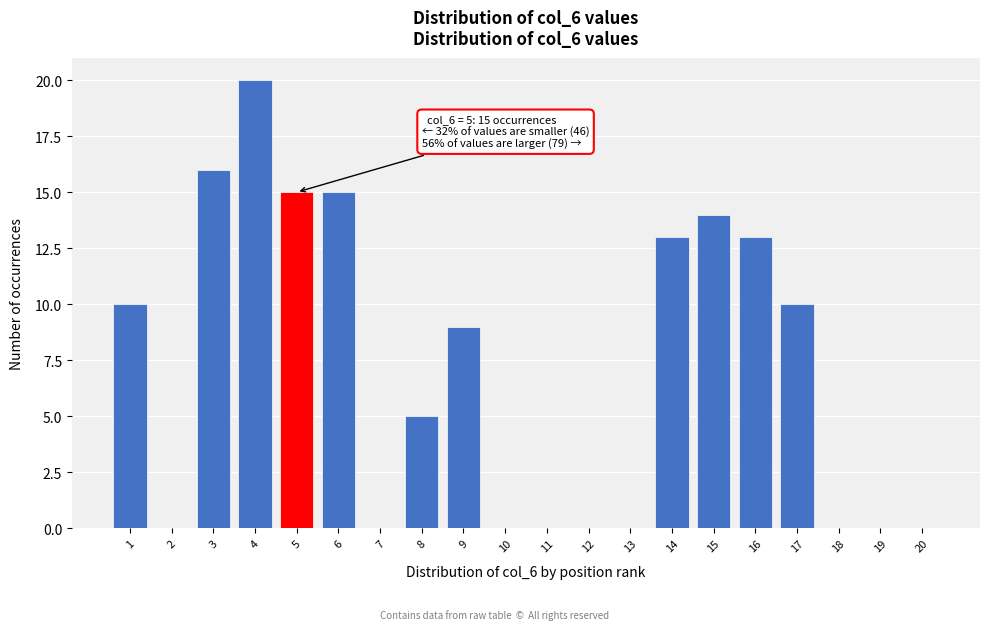

Reading left to right, extract all data points from this chart.

1=10	2=0	3=16	4=20	5=15	6=15	7=0	8=5	9=9	10=0	11=0	12=0	13=0	14=13	15=14	16=13	17=10	18=0	19=0	20=0